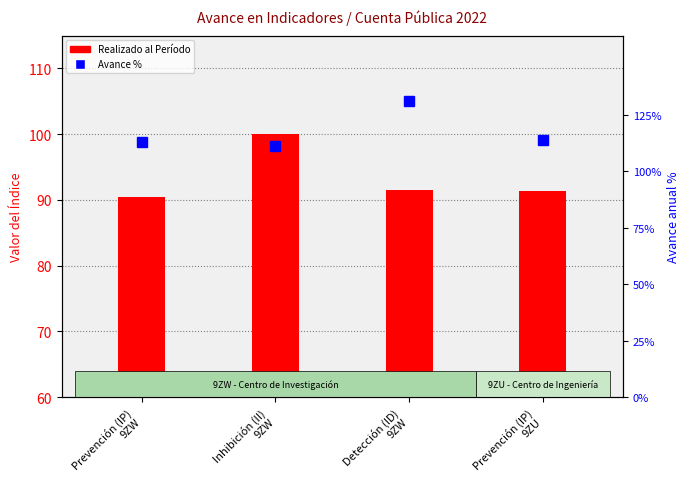

What are all the series names shown in the legend?

Realizado al Período, Avance %